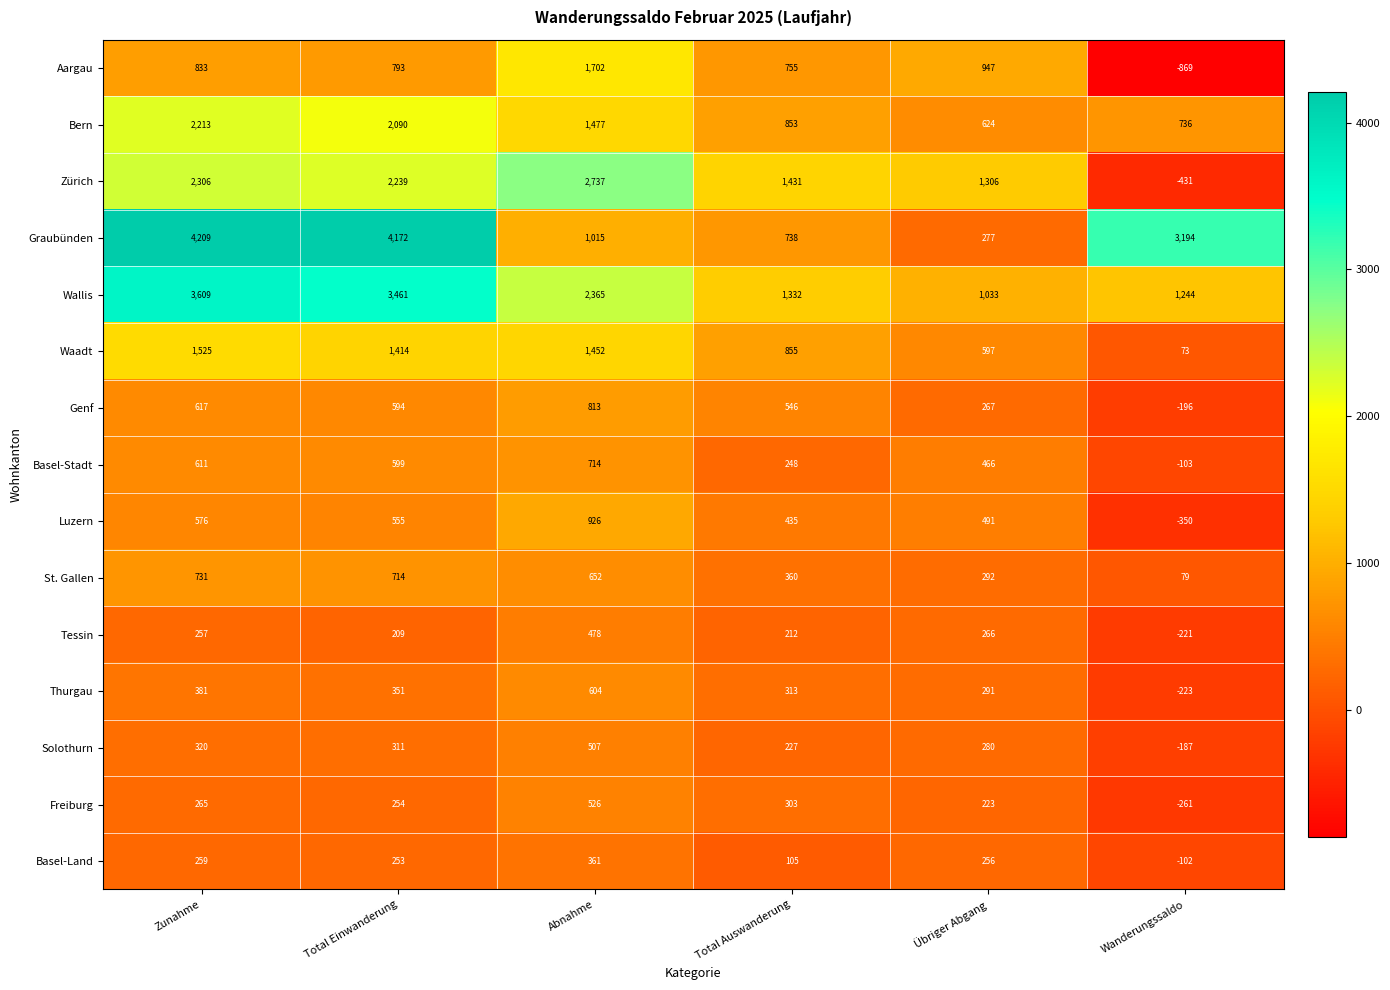

How many negative values does the Luzern series have?

1